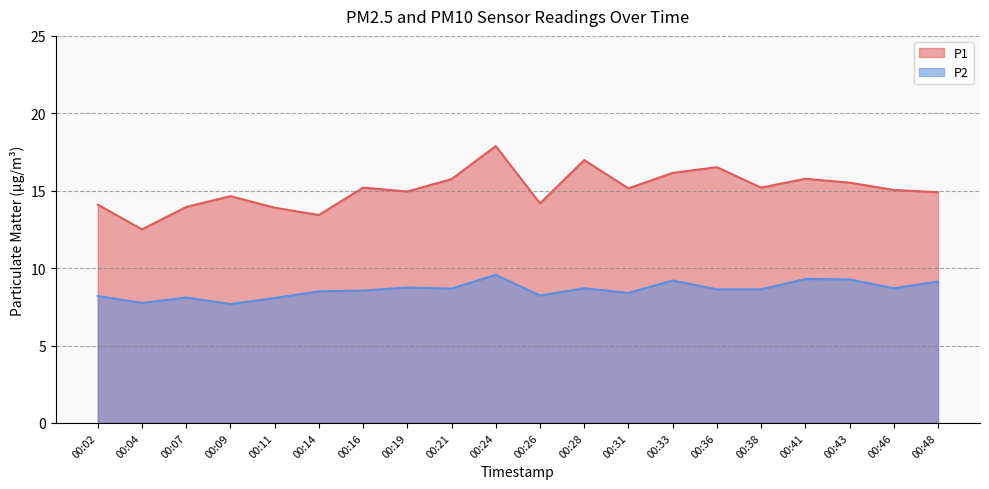

What is the sum of the P1 values at 00:26 and 00:38?

29.4